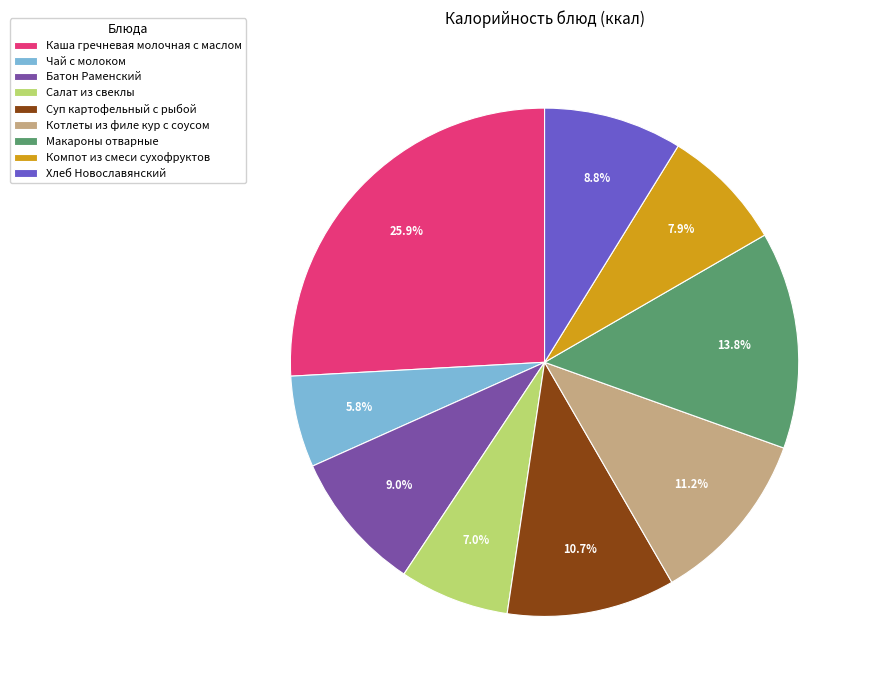

To the nearest percent, what portion does Батон Раменский represent?

9%